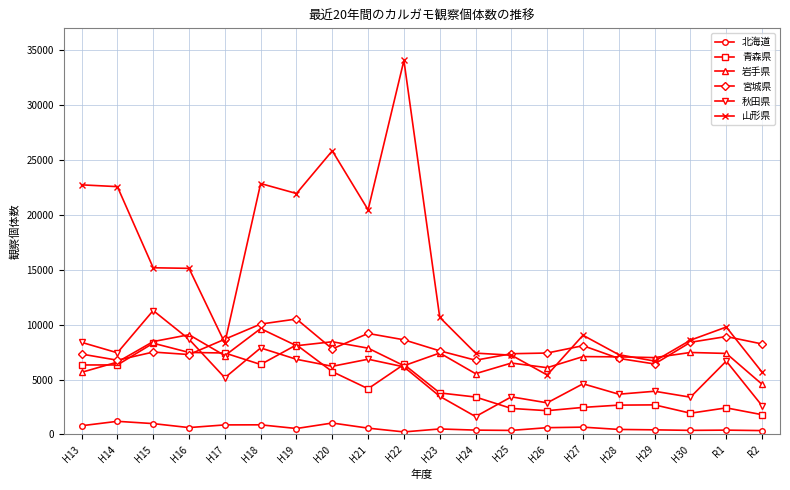

True or false: 岩手県 has more than 2 interior local peaks.

True